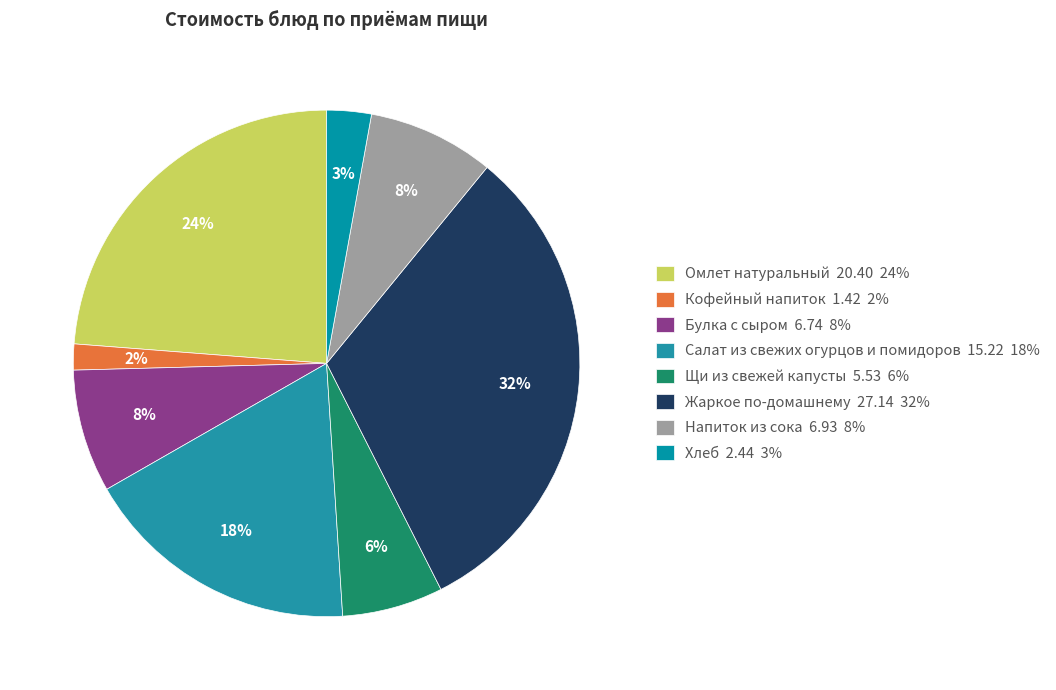

How many segments does this pie chart have?

8